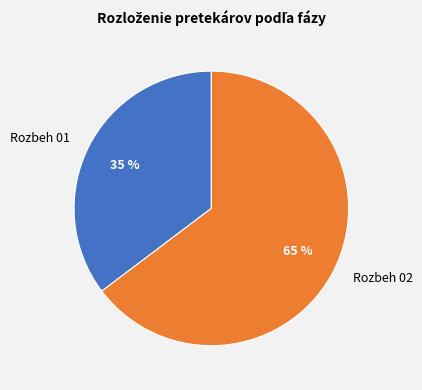

Rank the categories by value from highest to lowest.

Rozbeh 02, Rozbeh 01